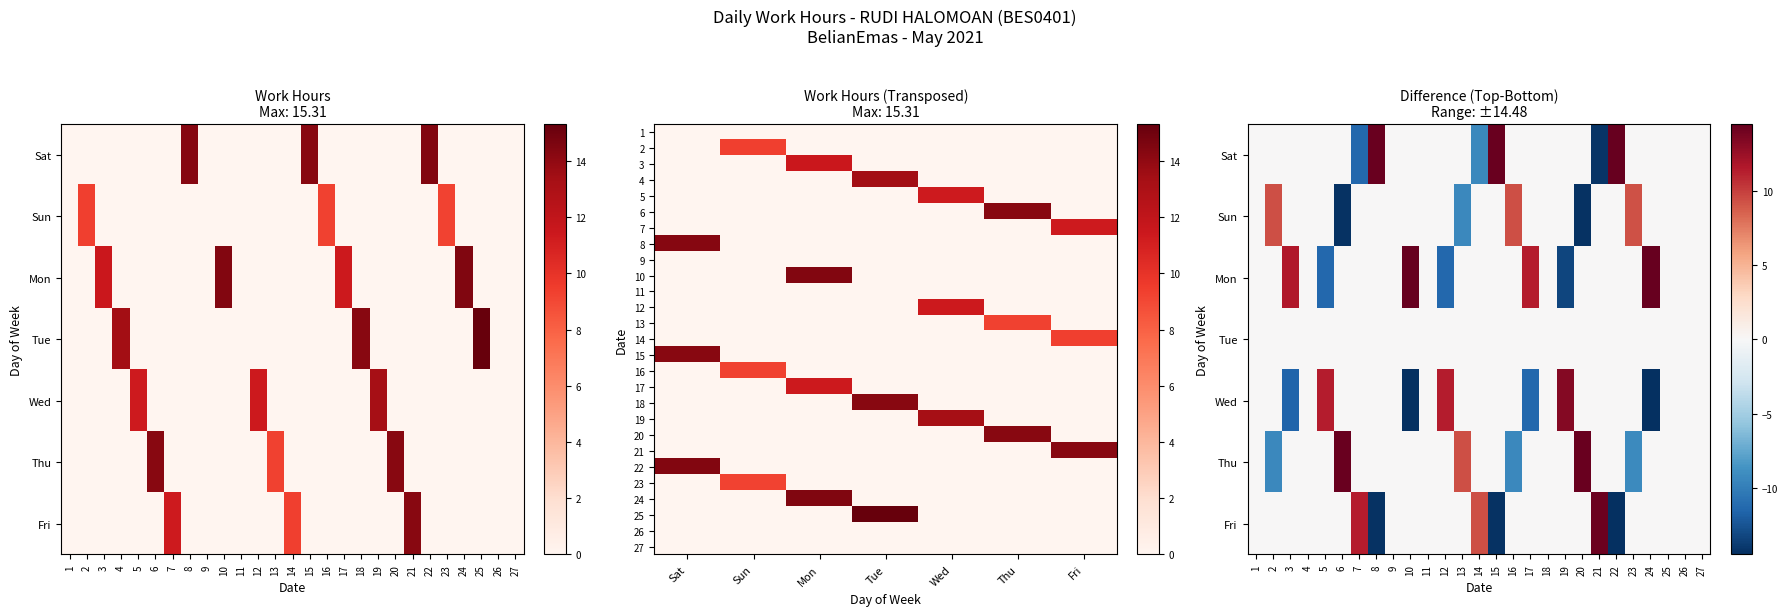

At how many categories does at least one series exceed 10?

17